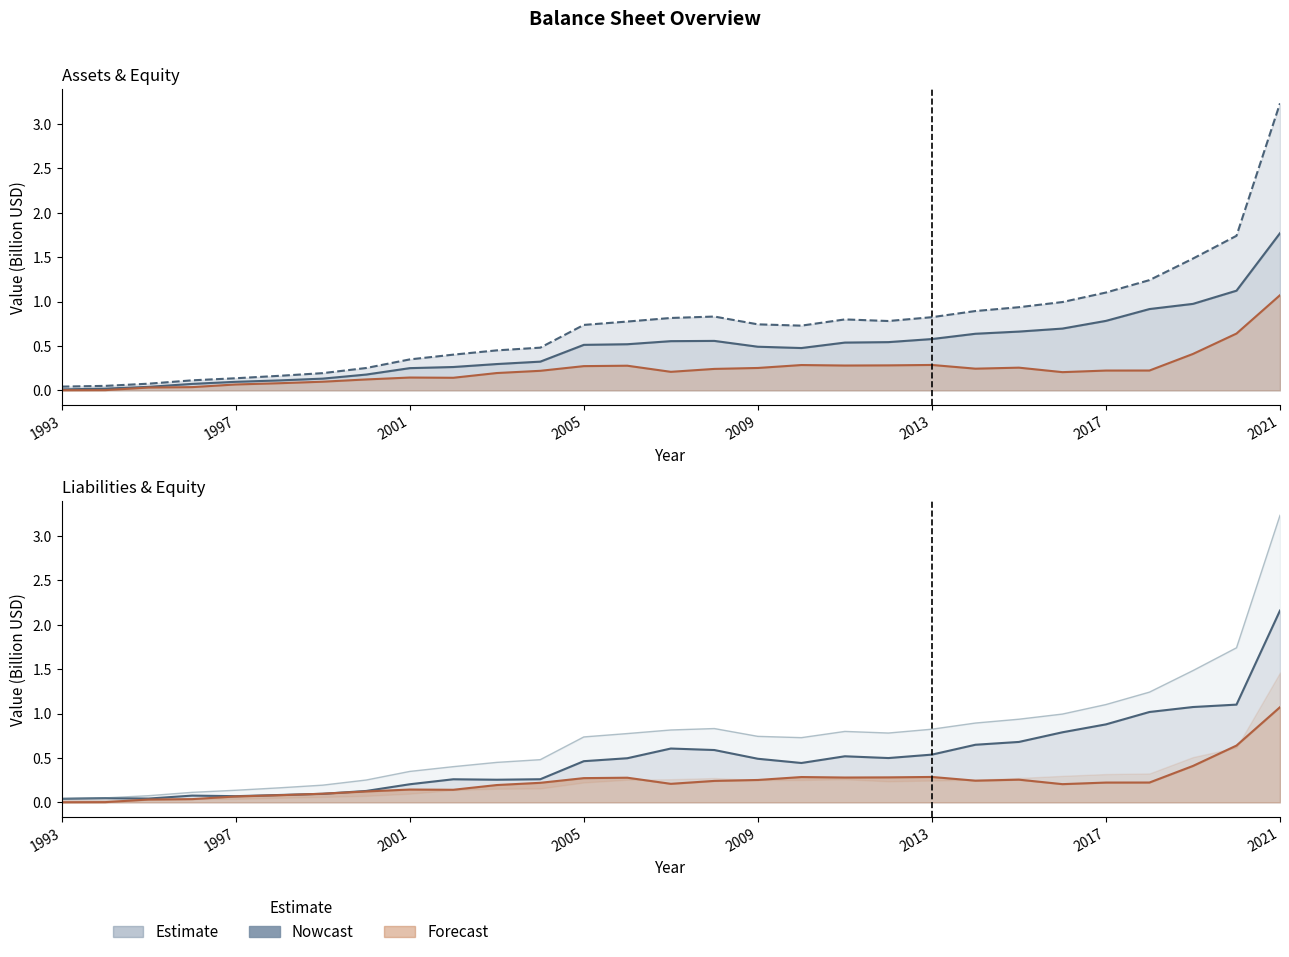

How many lines are shown in the chart?

4